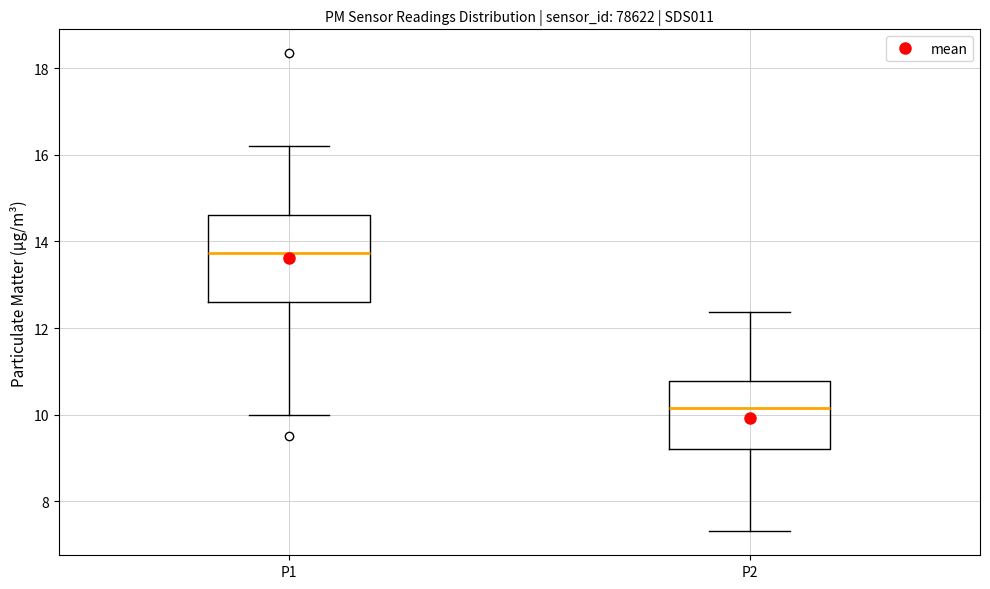

Comparing the boxes themselves (not the whiskers), which one is the tallest?

P1